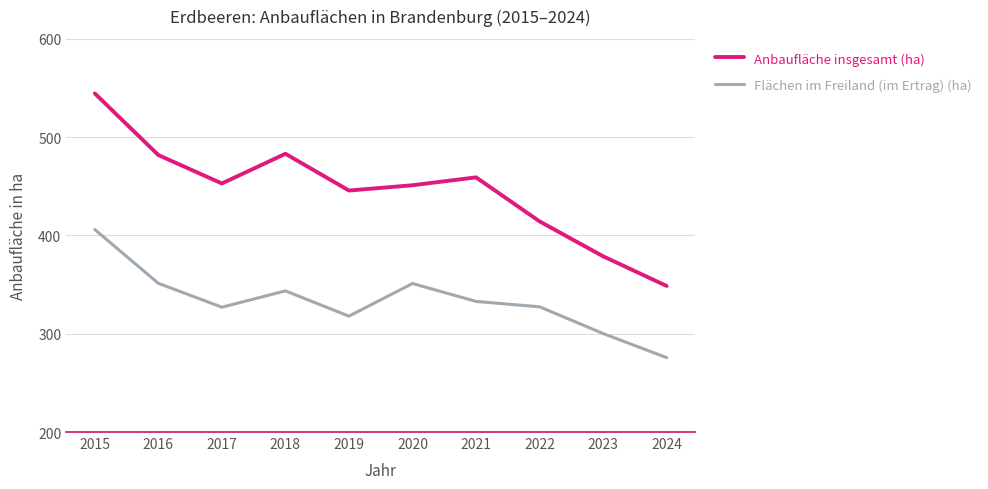

At which category does Flächen im Freiland (im Ertrag) (ha) reach its first local valley?

2017